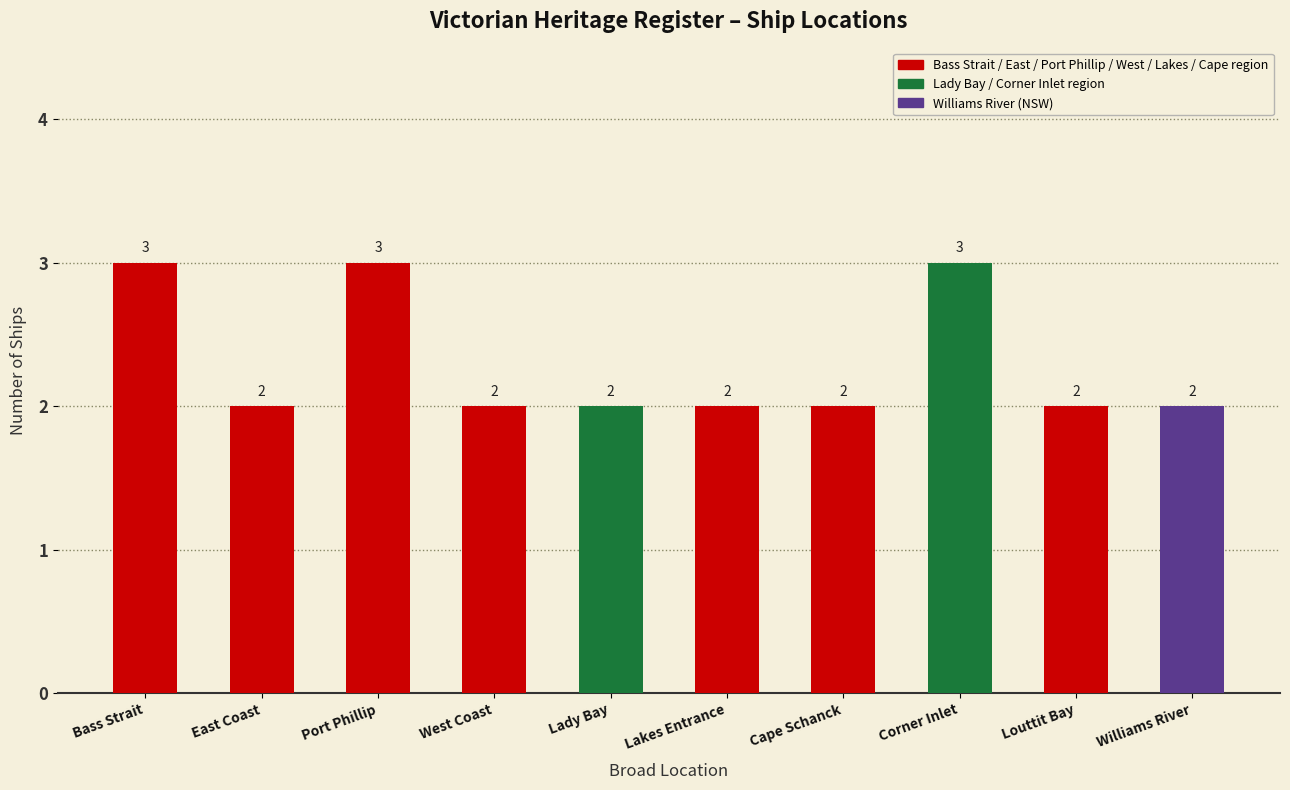

True or false: the data shows 1 at West Coast.

False